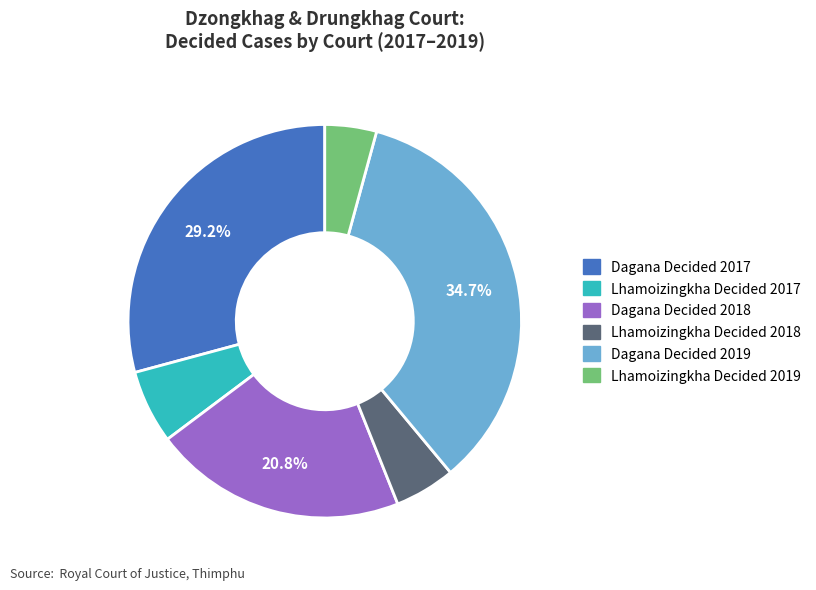

Does Dagana Decided 2018 represent more than half of the total?

No